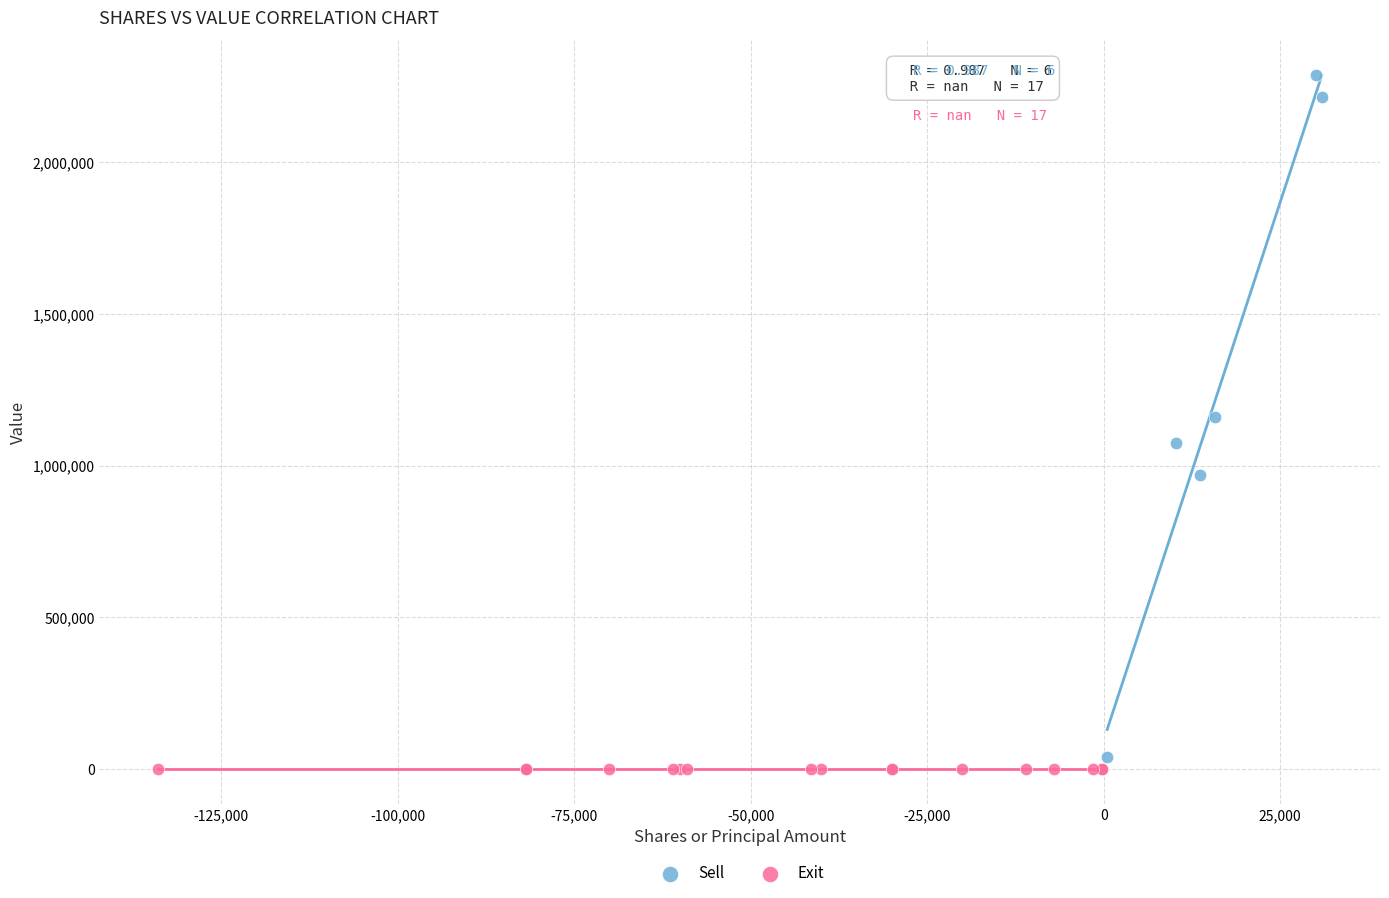

Which series reaches the maximum Y coordinate?

Sell